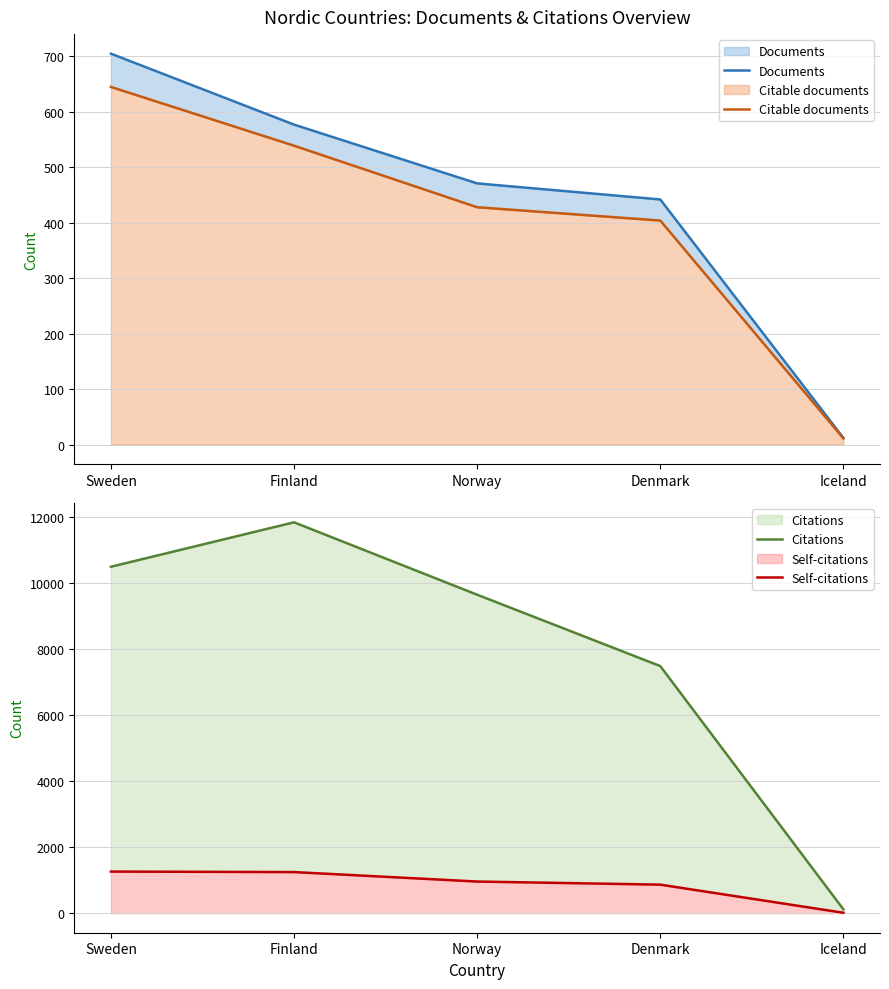

True or false: Self-citations has more than 1 interior local peaks.

False